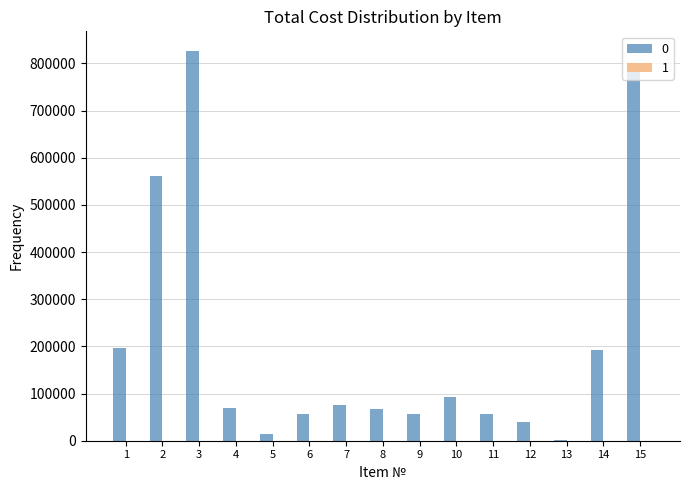

What is the highest value of the 0 series?

826563.5